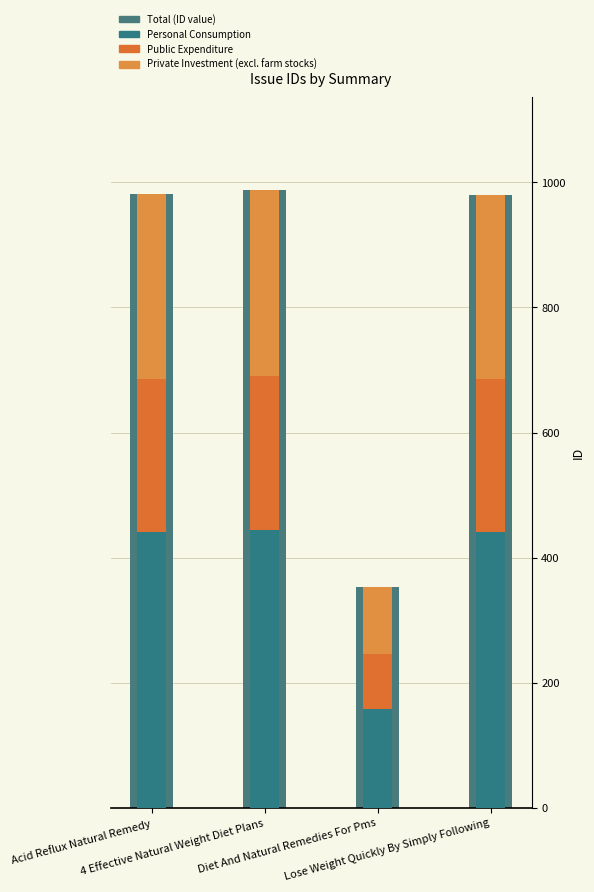

Is it true that Private Investment (excl. farm stocks) equals 297 at 4 Effective Natural Weight Diet Plans?

True